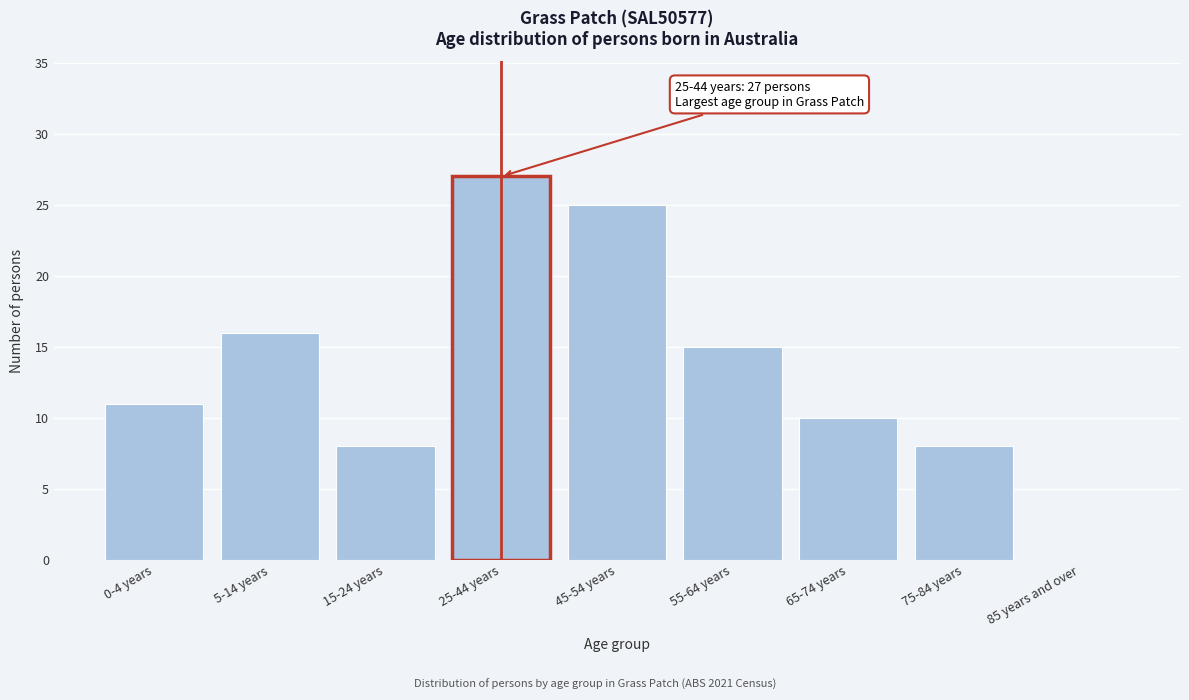

Reading left to right, transcribe all the data shown in this chart.

0-4 years=11	5-14 years=16	15-24 years=8	25-44 years=27	45-54 years=25	55-64 years=15	65-74 years=10	75-84 years=8	85 years and over=0